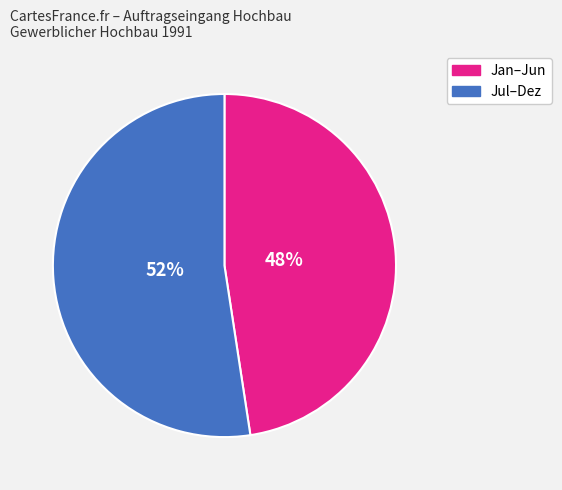

To the nearest percent, what is the average slice percentage?

50%